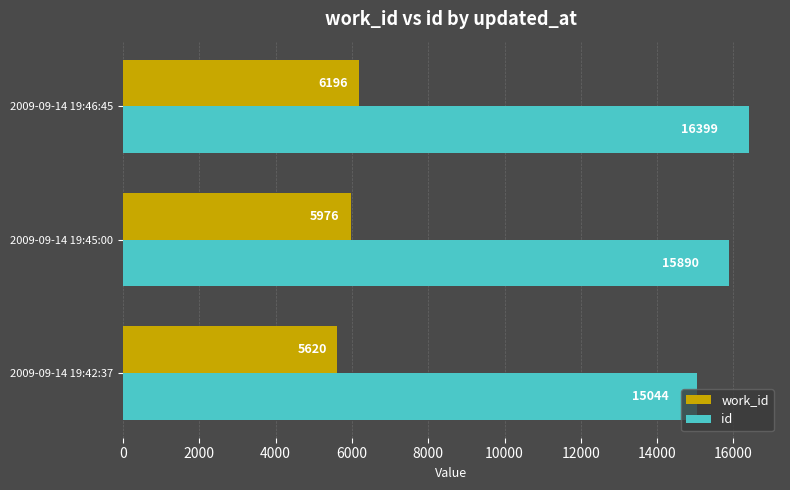

How many categories are shown in the chart?

3